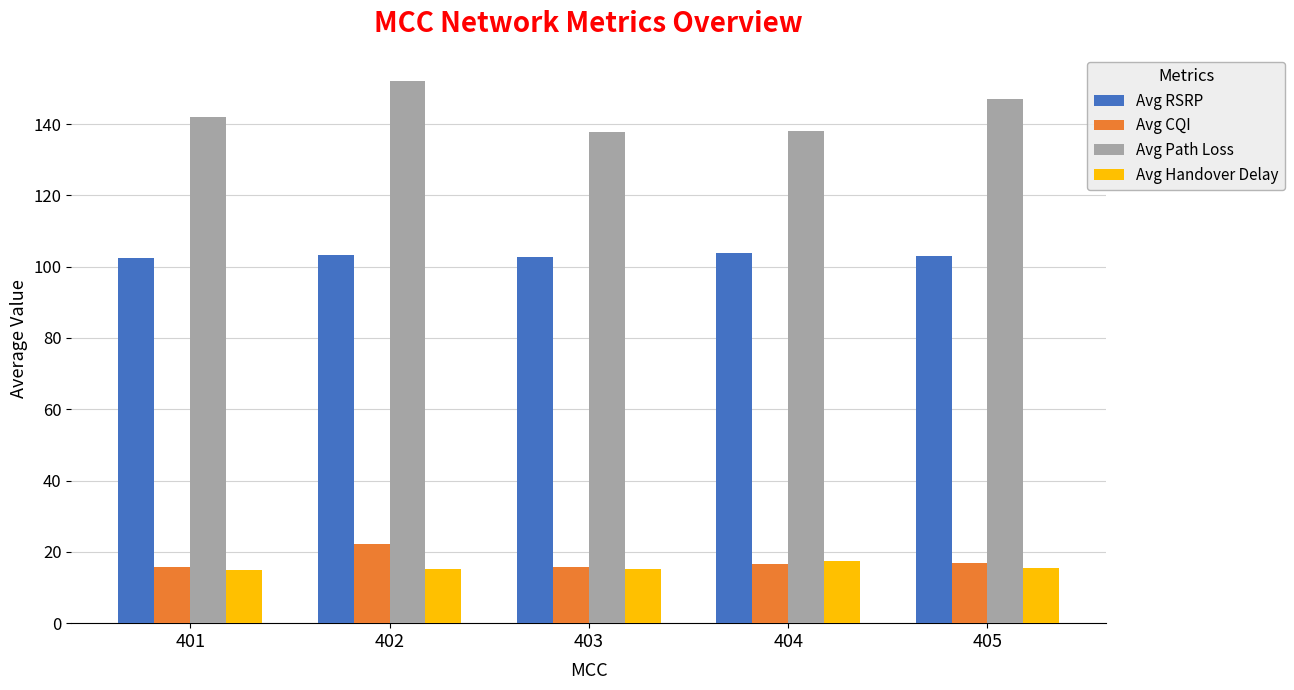

At how many categories does at least one series exceed 71?

5